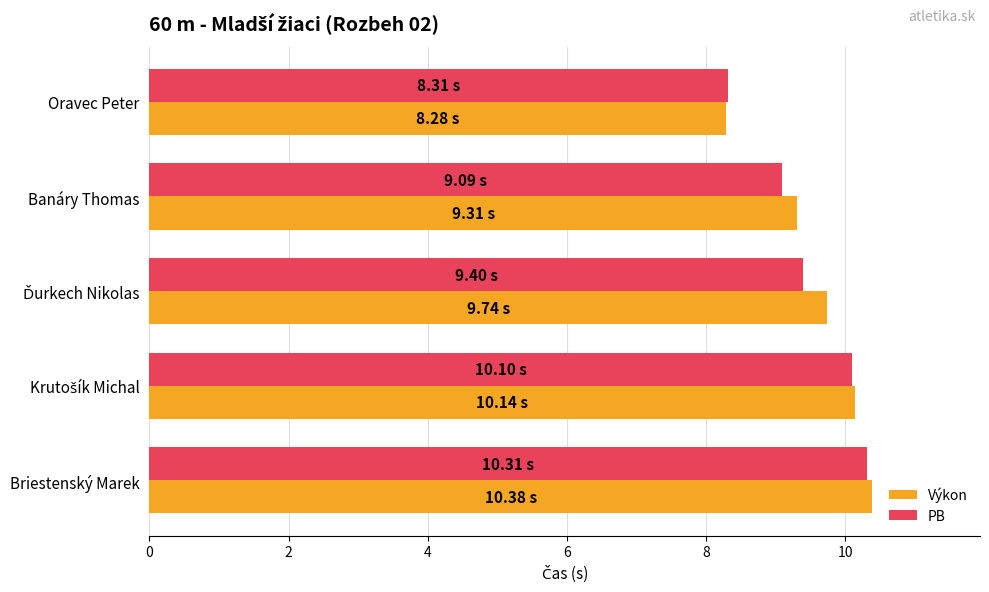

Which series has the largest range (max minus min)?

Výkon